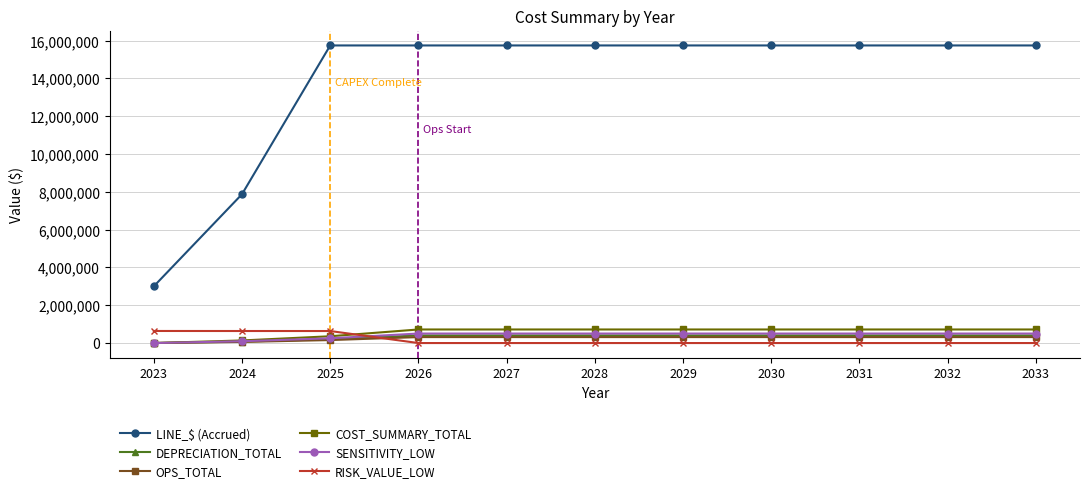

True or false: LINE_$ (Accrued) and SENSITIVITY_LOW intersect in this chart.

False